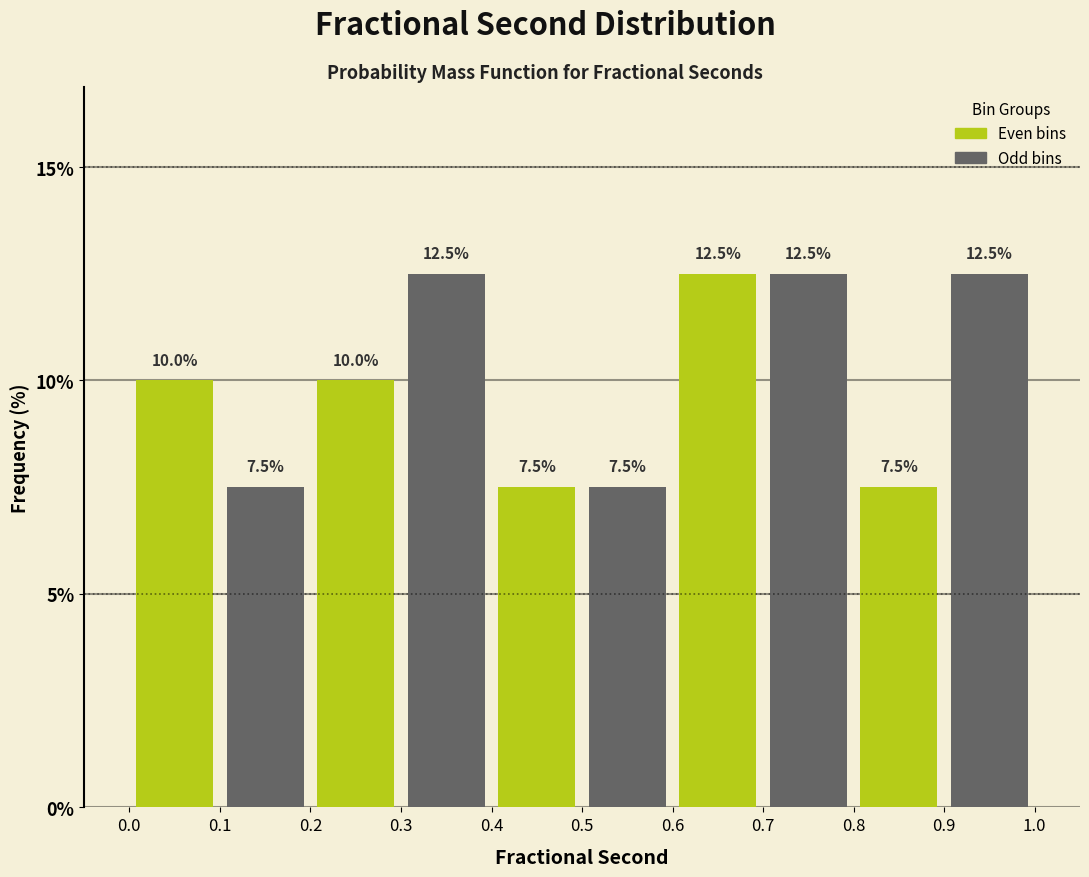

Reading left to right, transcribe this chart: for each bar, give the range it covers on the x-axis and its height.

0.0 to 0.1: 10.0
0.1 to 0.2: 7.5
0.2 to 0.3: 10.0
0.3 to 0.4: 12.5
0.4 to 0.5: 7.5
0.5 to 0.6: 7.5
0.6 to 0.7: 12.5
0.7 to 0.8: 12.5
0.8 to 0.9: 7.5
0.9 to 1.0: 12.5